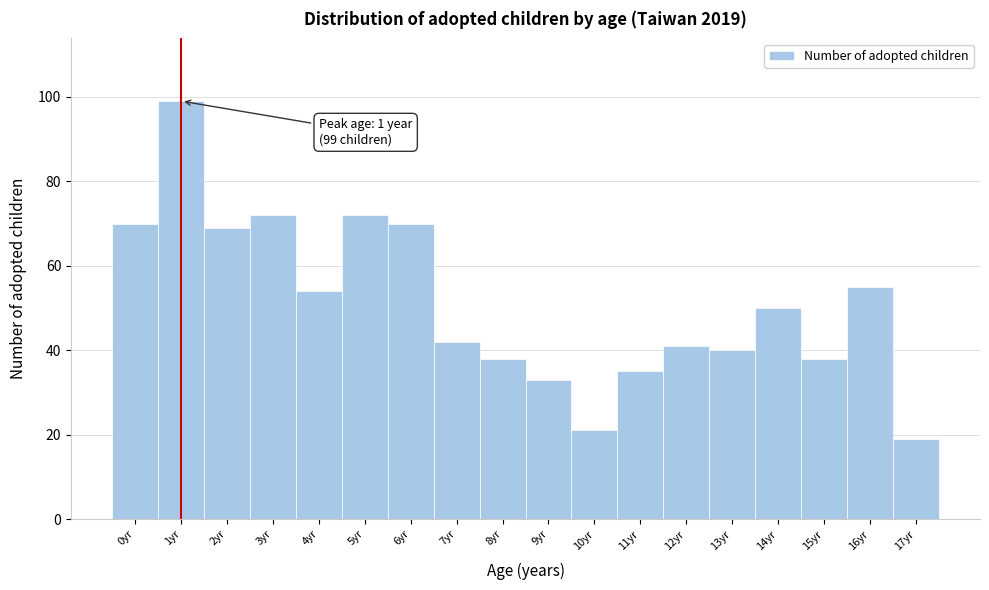

Over which range of the x-axis is the bar tallest?

0.5 to 1.5